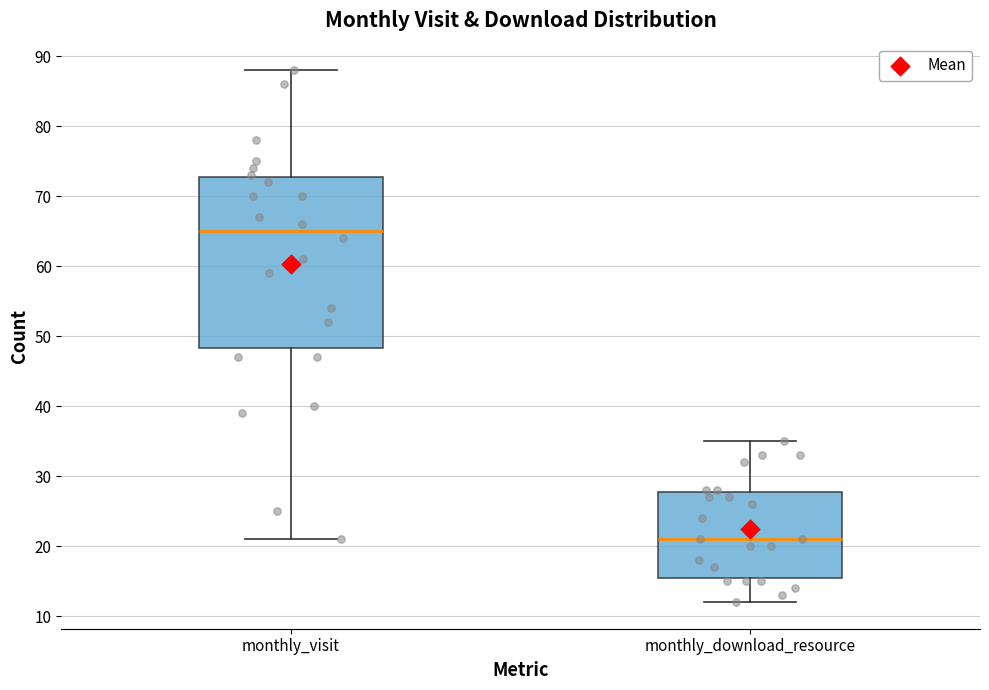

Reading left to right, read every box against the y-axis: the position of its median line, the range the box covers, and the ends of its whiskers. The values are not printed on the chart, so give them approximately, as read against the axis.

monthly_visit: median 65, box 48 to 73, whiskers 21 to 88
monthly_download_resource: median 21, box 16 to 28, whiskers 12 to 35